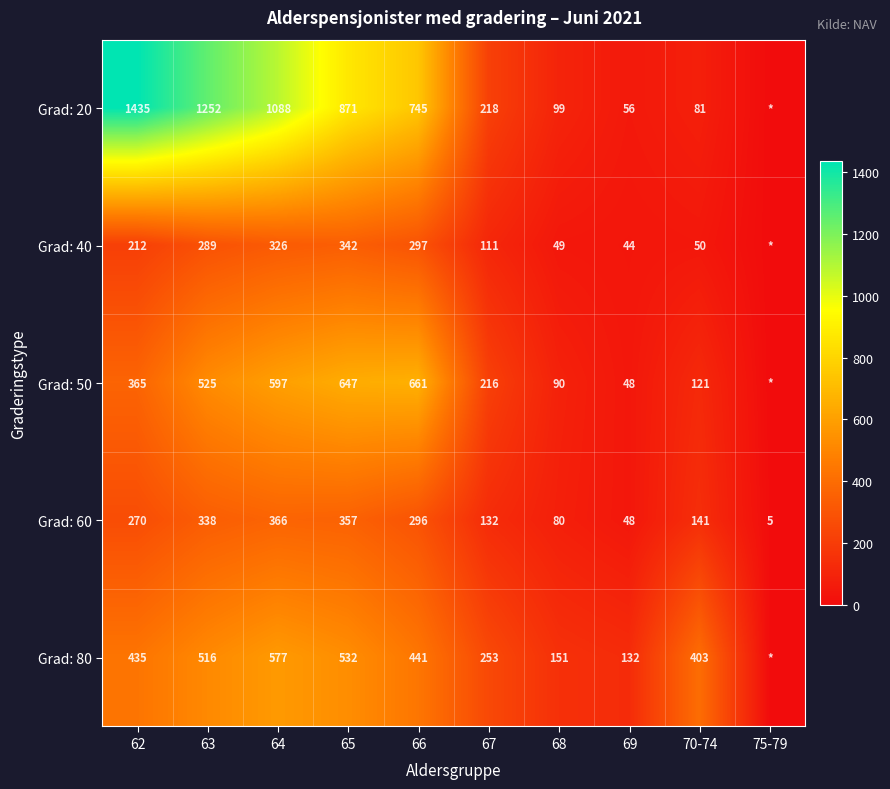

Between 66 and 69, which series saw the biggest shift?

Grad: 20